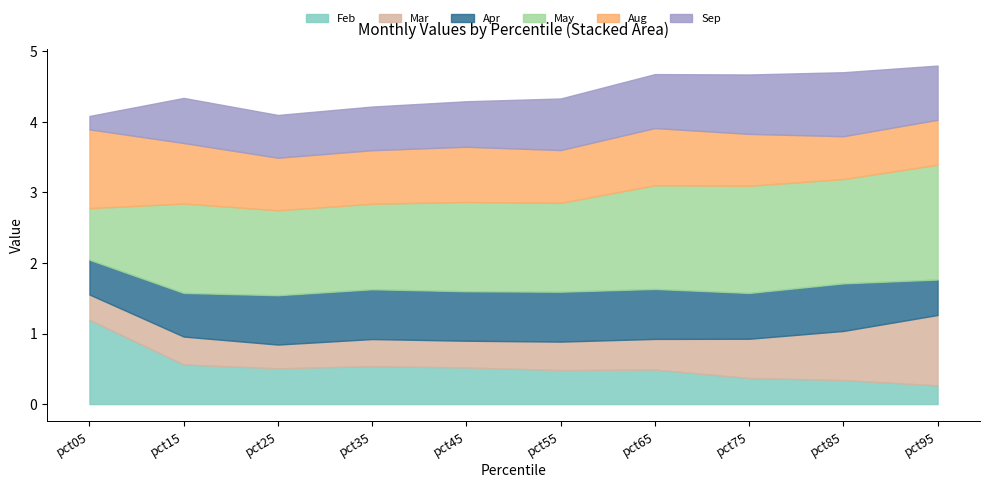

At how many categories does at least one series exceed 1?

10